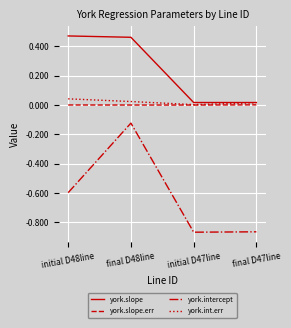

True or false: york.intercept and york.slope cross at least once.

False